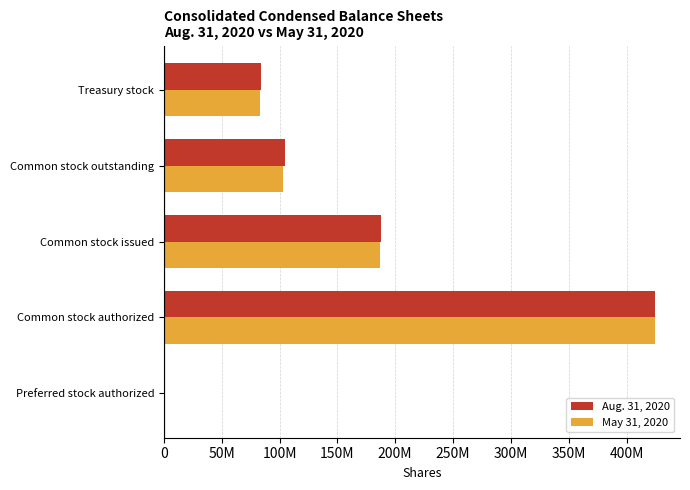

At which category is the sum across all series the highest?

Common stock authorized